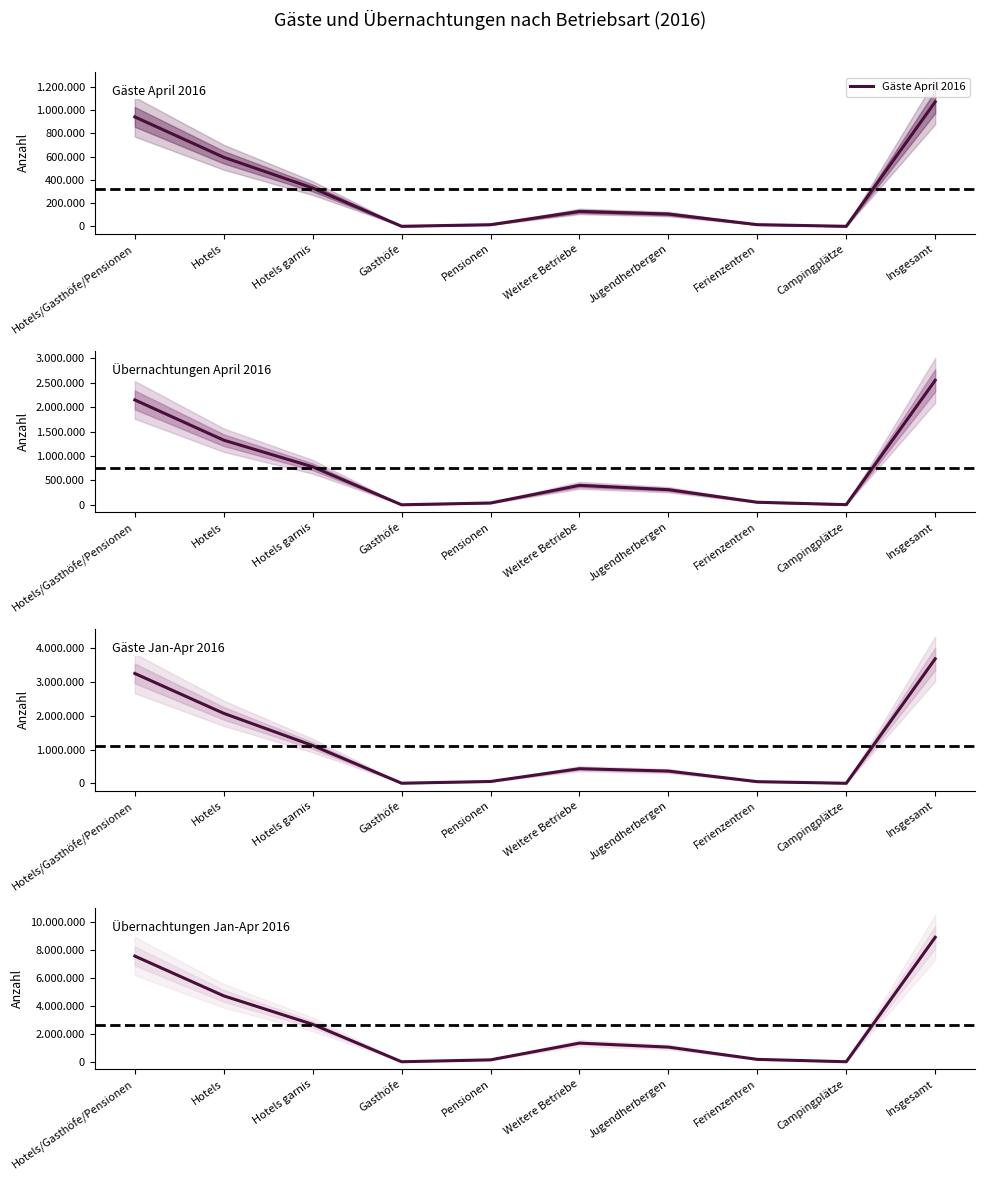

What is the smallest value displayed?

1387